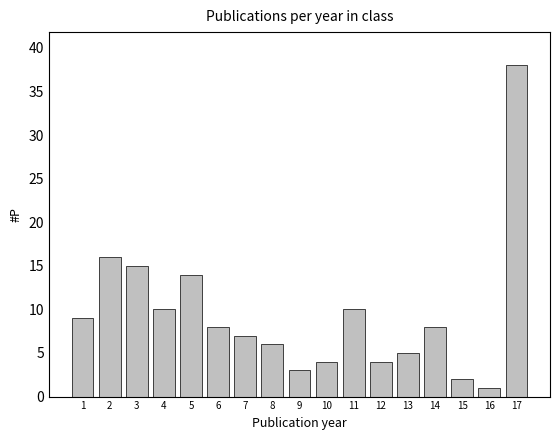

Reading right to left, what are all the values shown in this chart?

38	1	2	8	5	4	10	4	3	6	7	8	14	10	15	16	9